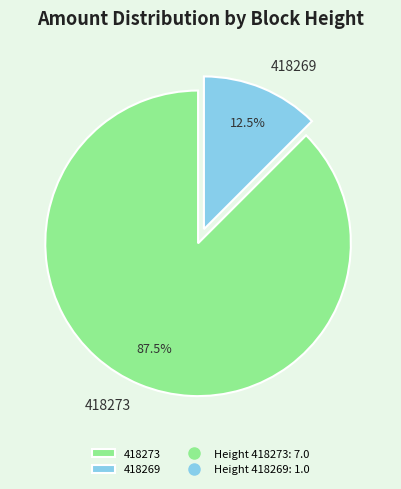

How many segments does this pie chart have?

2